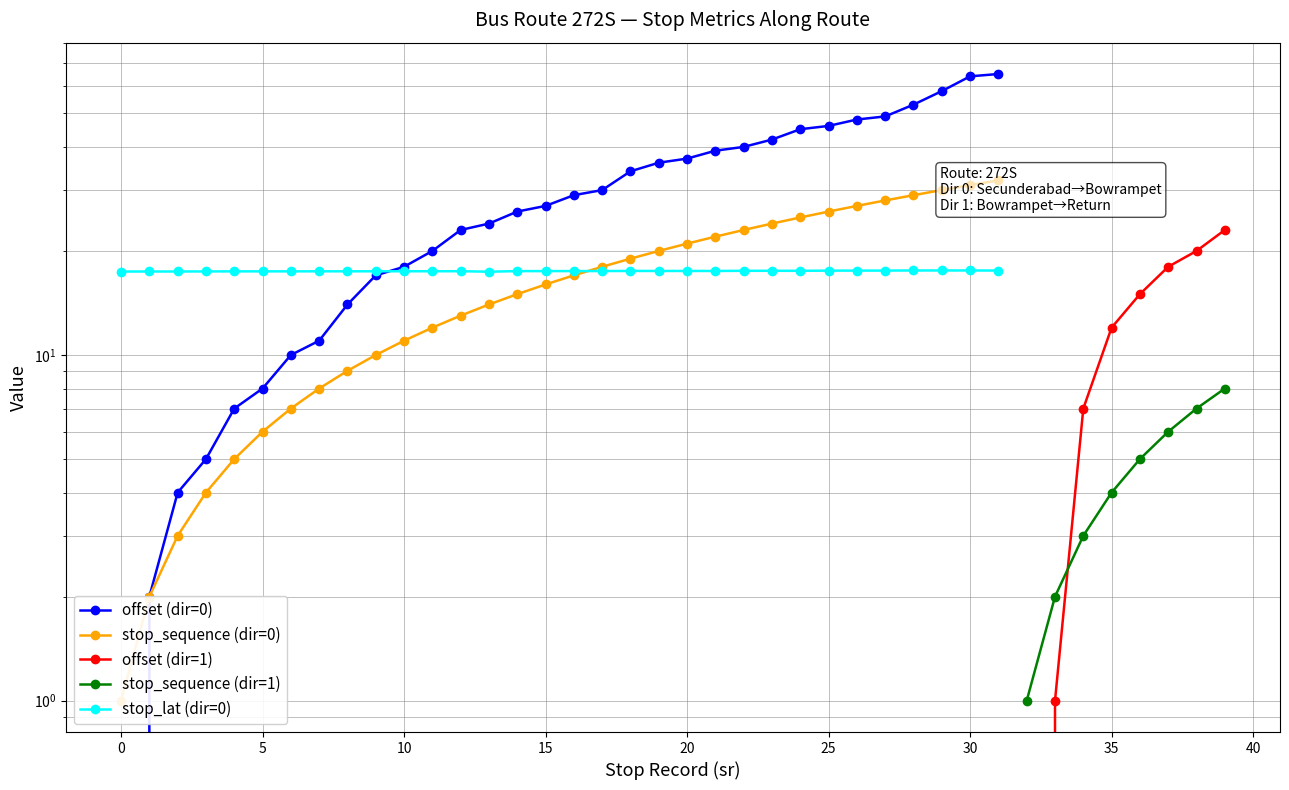

What is the greatest value displayed?

65.0